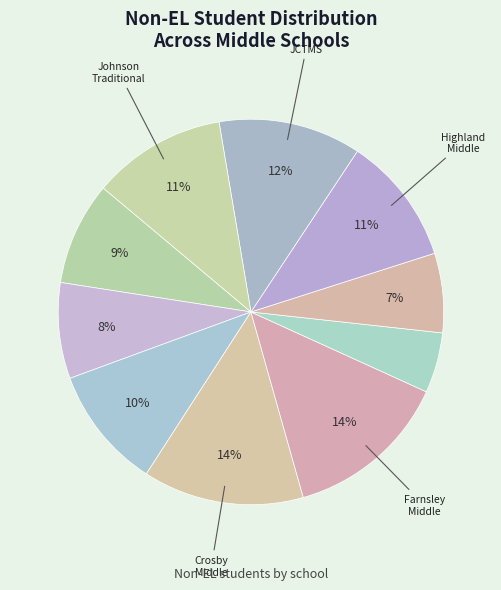

To the nearest percent, what is the average slice percentage?

10%